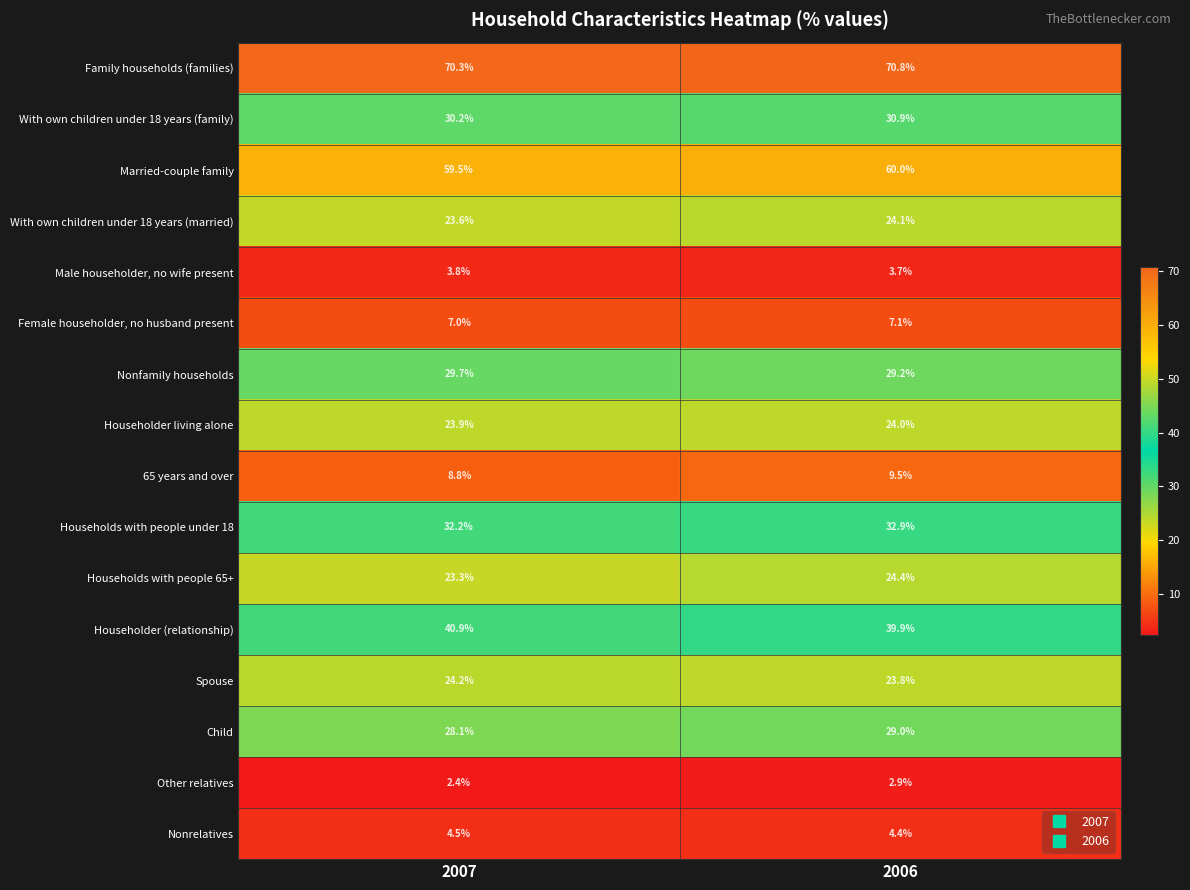

At which category is the sum across all series the highest?

2006